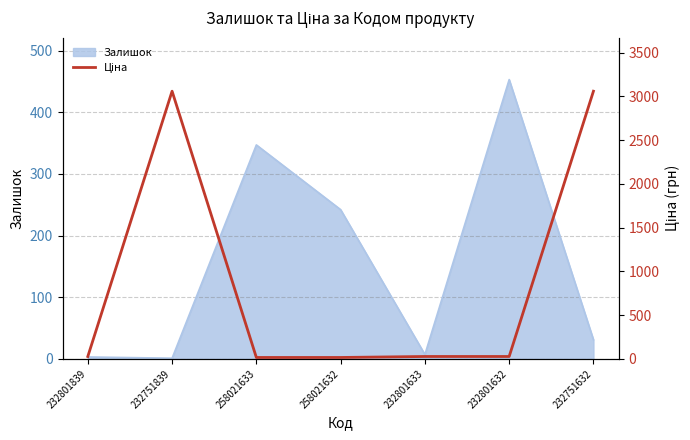

Is it true that the value at 232801633 is 39.3?

False